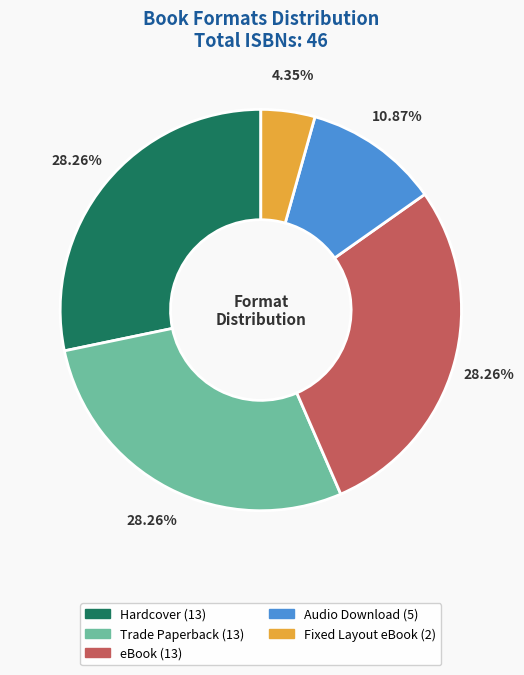

True or false: Trade Paperback accounts for 18% of the total.

False